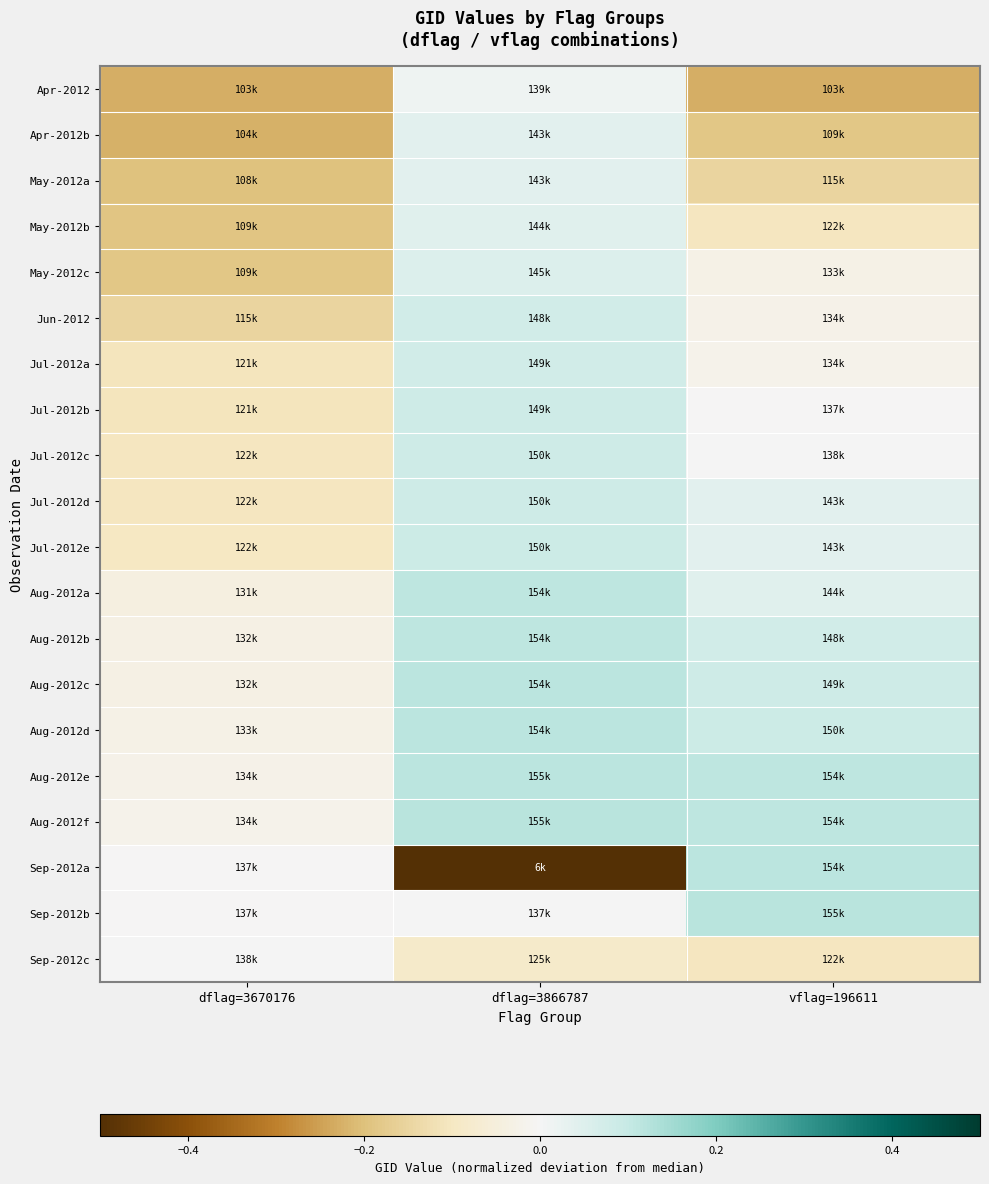

What is the total value across all series at dflag=3670176?

-1.9